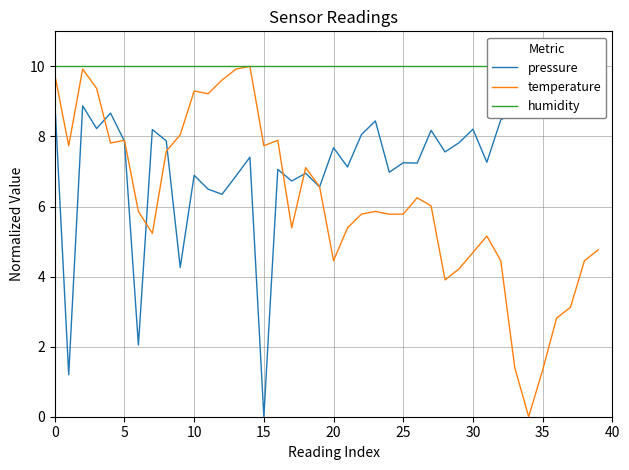

At which category does temperature reach its first local valley?

5